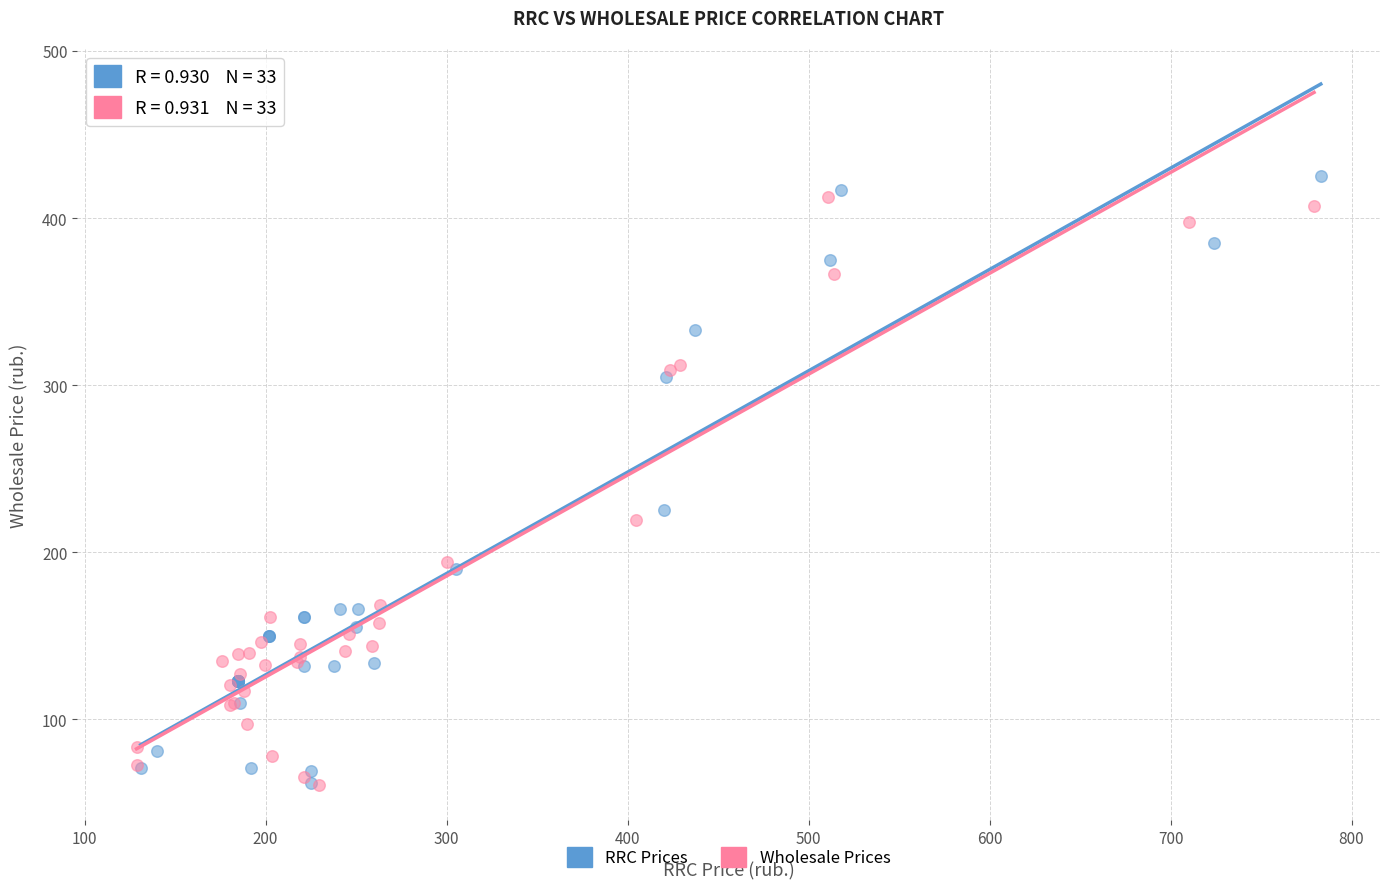

What are all the series names shown in the legend?

RRC Prices, Wholesale Prices